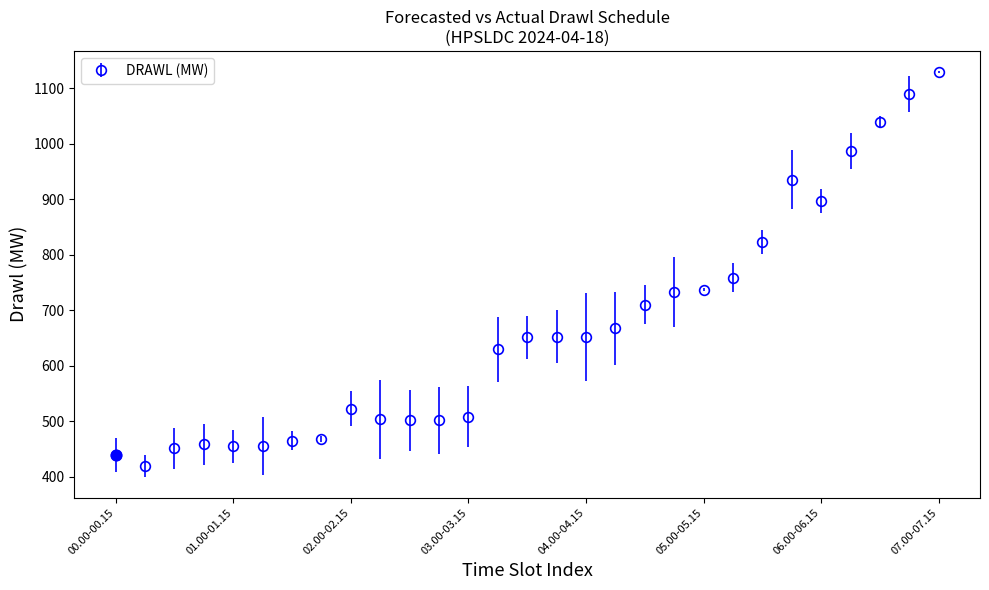

What is the value of the 8th point from the left?

467.8